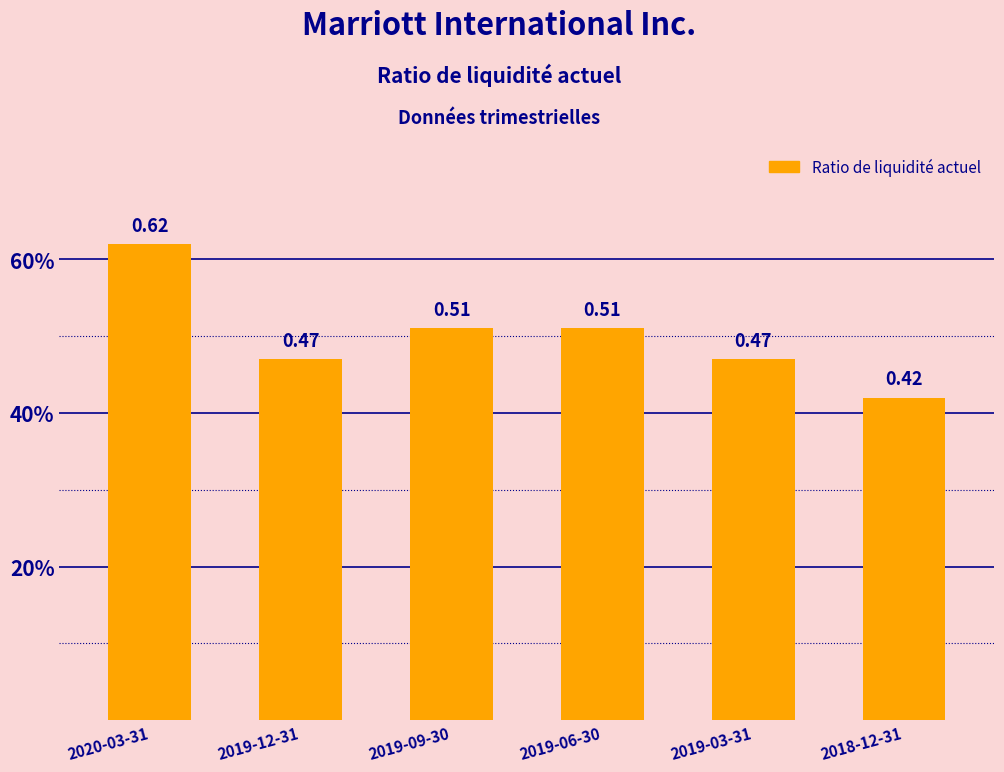

Reading left to right, what are all the values shown in this chart?

0.6	0.5	0.5	0.5	0.5	0.4